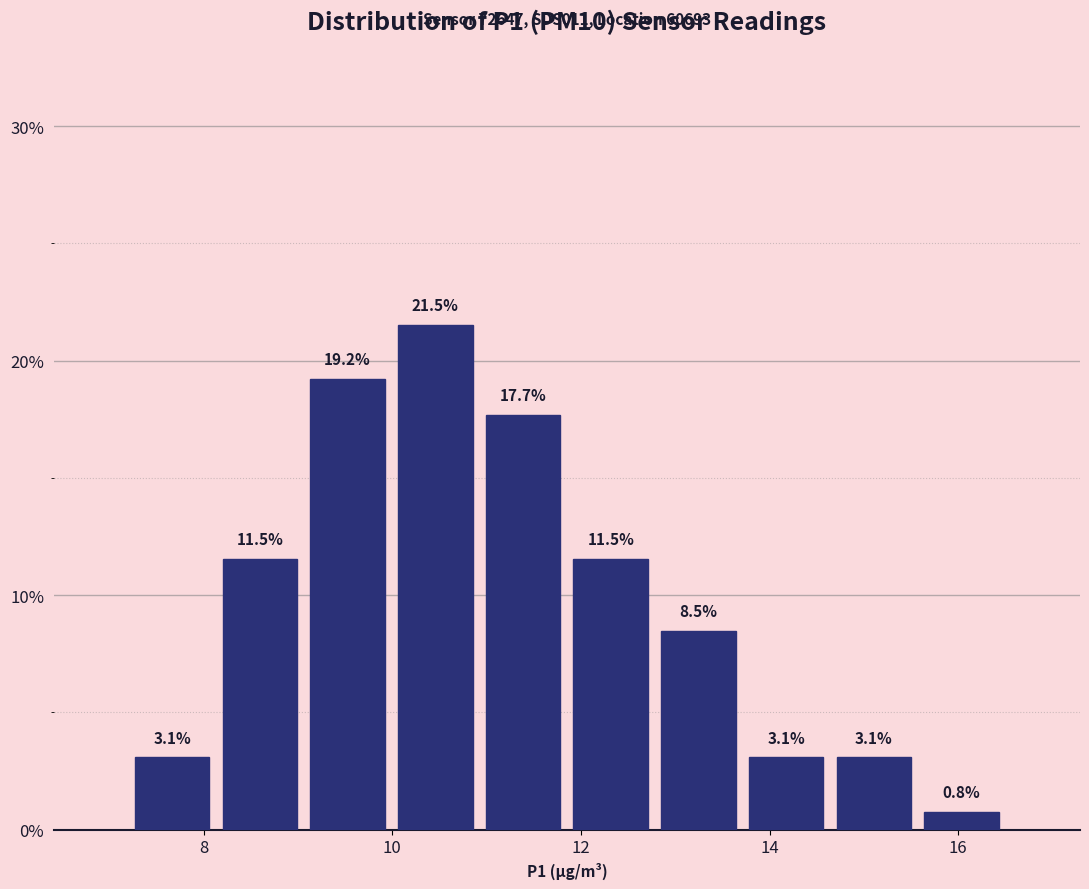

What is the height of the bar covering 11.8 to 12.8 on the x-axis? The bar edges are not printed on the chart, so give them approximately, as read against the axis.

11.5